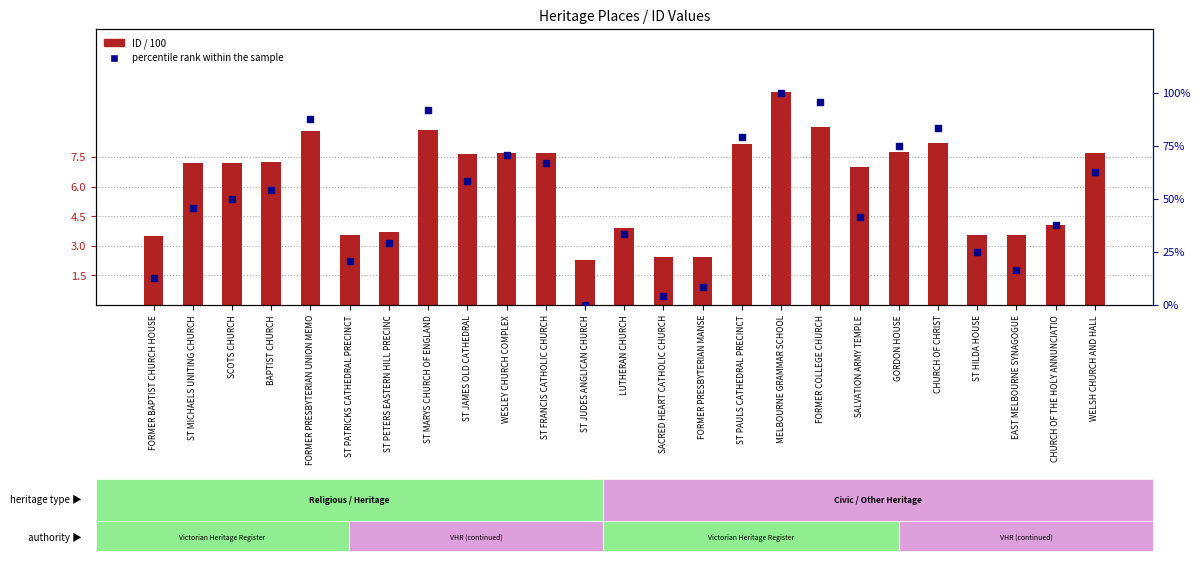

Which series contains the lowest Y value?

percentile rank within the sample